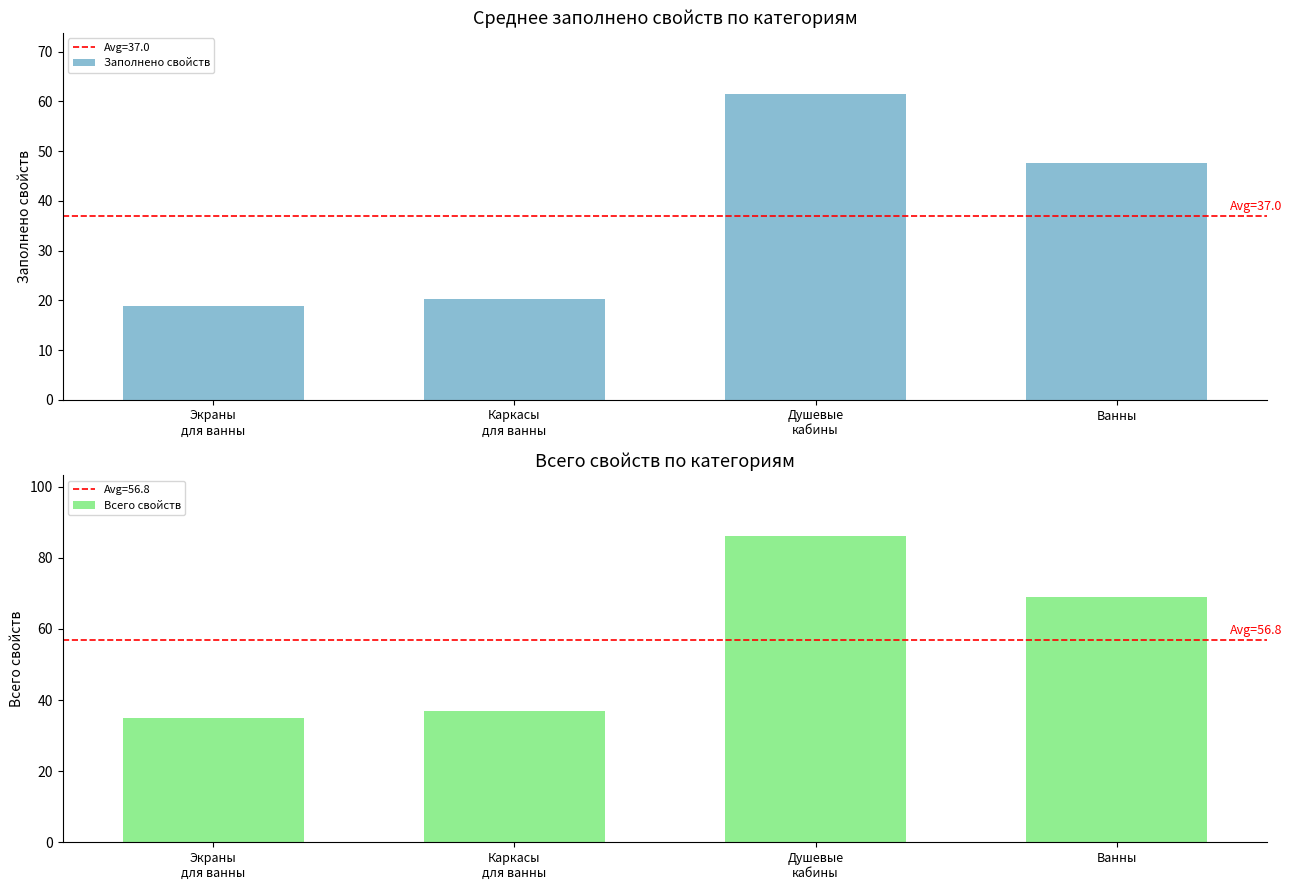

What is the maximum value shown in the chart?

86.0